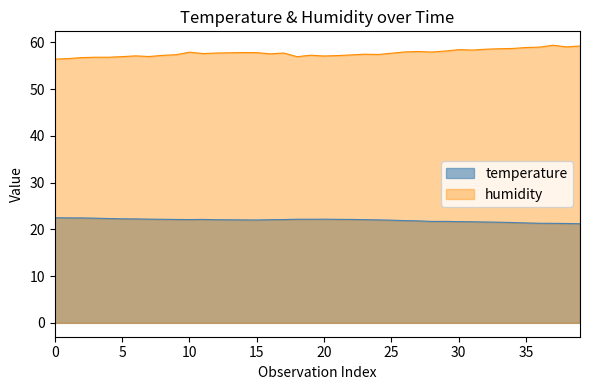

What is the difference between the second highest and second lowest values?

1.2